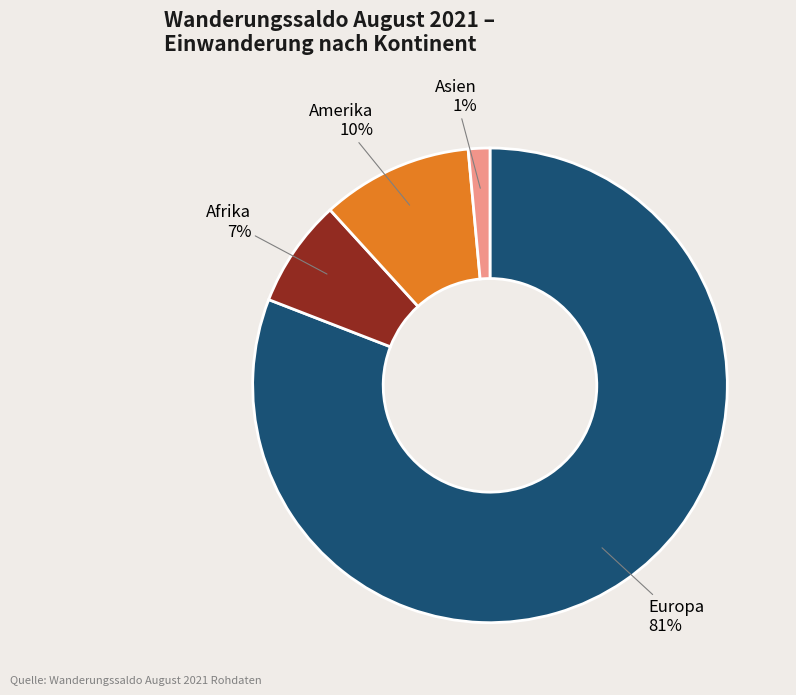

How many slices are in this pie chart?

4